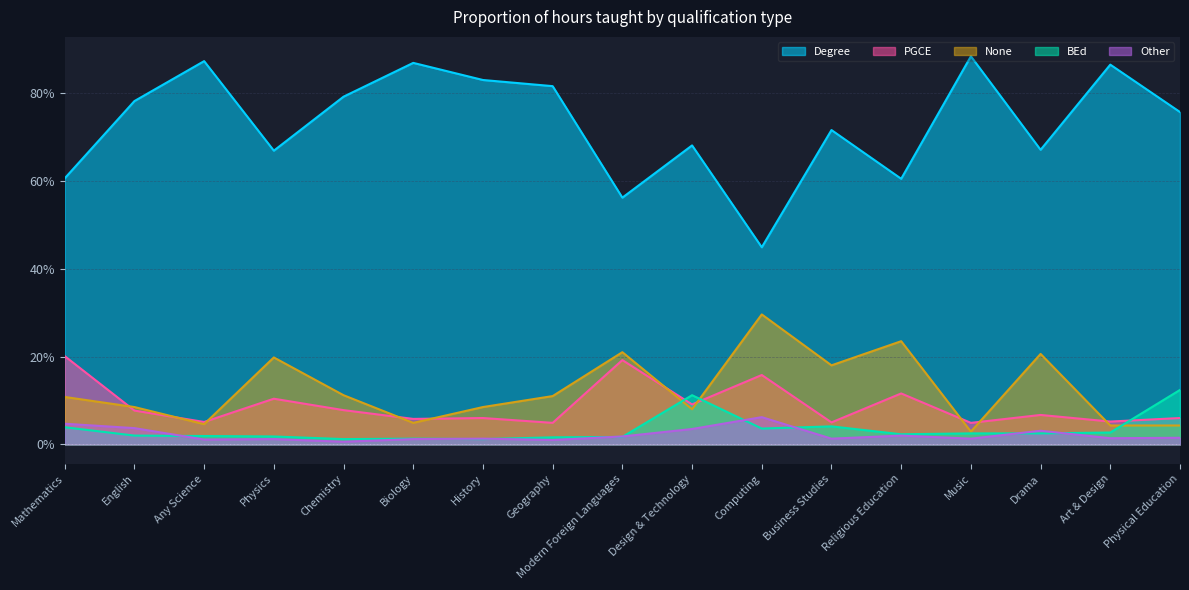

How many lines are shown in the chart?

5